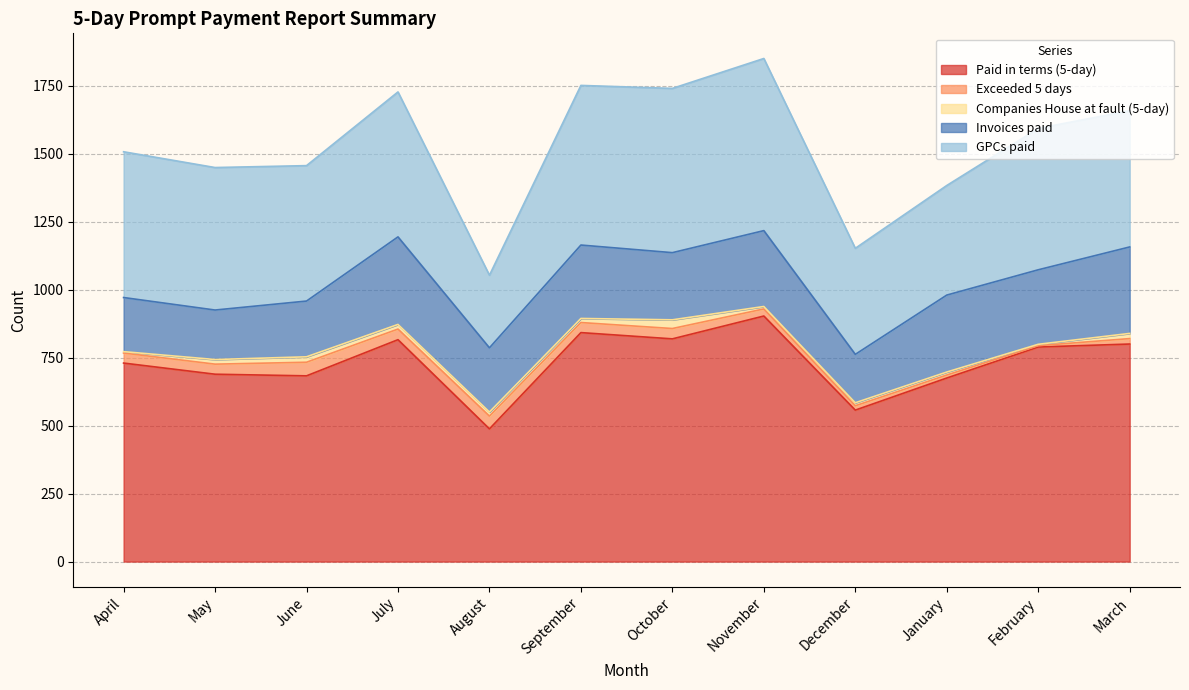

Reading left to right, transcribe all the data shown in this chart.

Paid in terms (5-day): 730	689	683	816	488	842	819	903	557	675	789	800
Exceeded 5 days: 37	37	50	39	47	37	38	26	16	11	5	20
Companies House at fault (5-day): 5	17	20	17	15	15	32	9	11	11	5	19
Invoices paid: 199	182	205	322	236	270	247	279	178	283	274	318
GPCs paid: 536	524	498	533	267	587	604	633	390	403	520	501